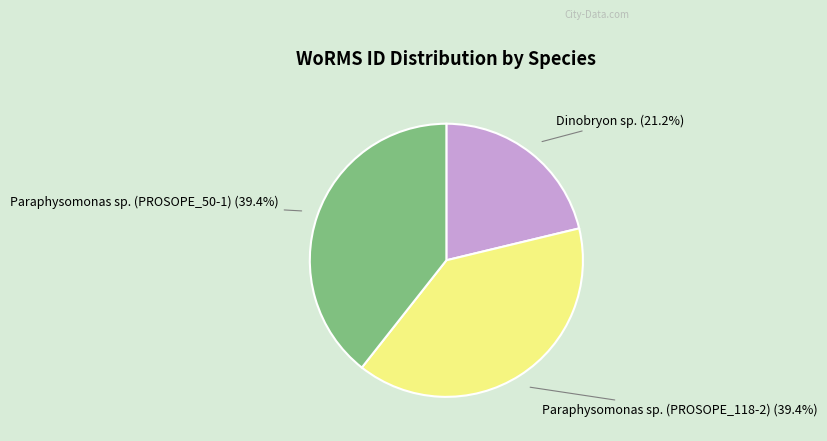

Count the number of slices in the pie.

3